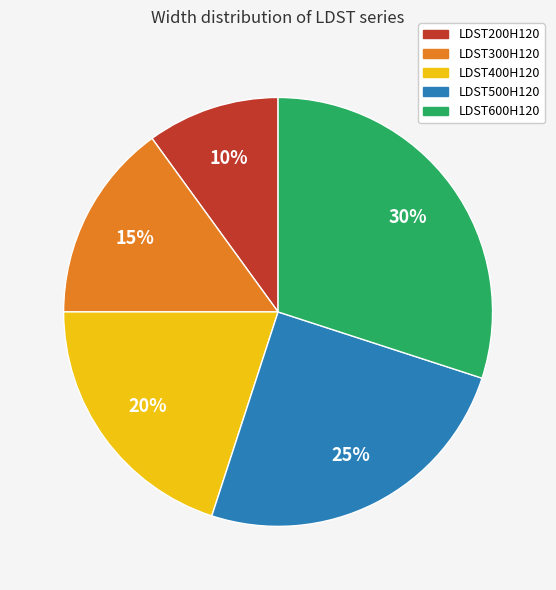

To the nearest percent, what is the difference between the LDST200H120 and LDST300H120 slice percentages?

5%